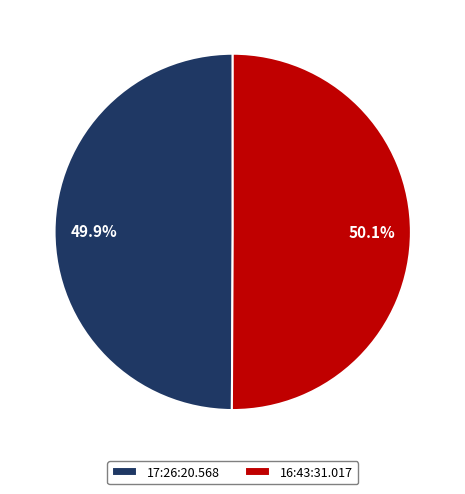

What is the ratio of the value at 16:43:31.017 to the value at 17:26:20.568?

1.0